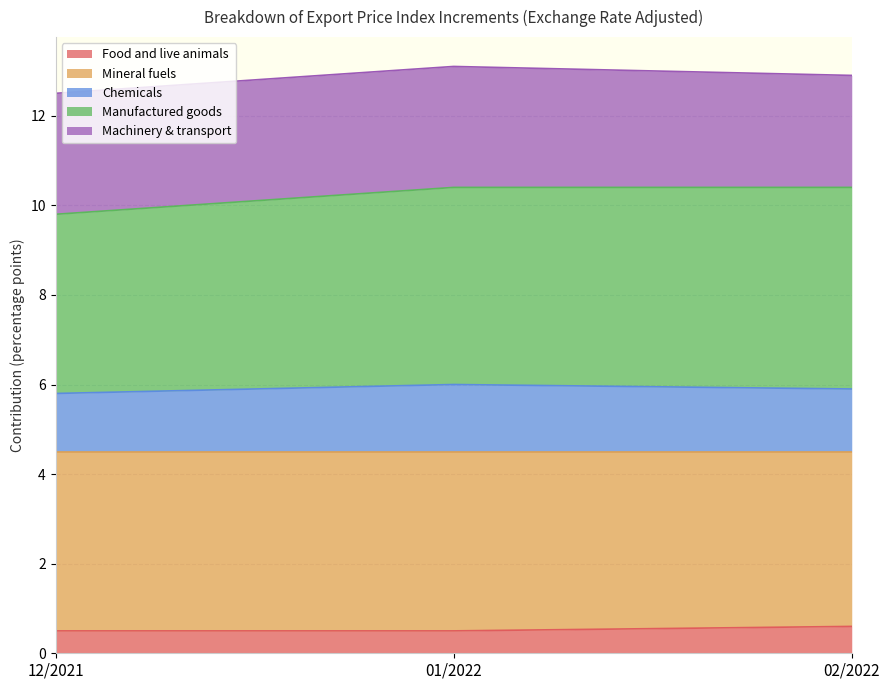

What is the lowest value of the Food and live animals series?

0.5